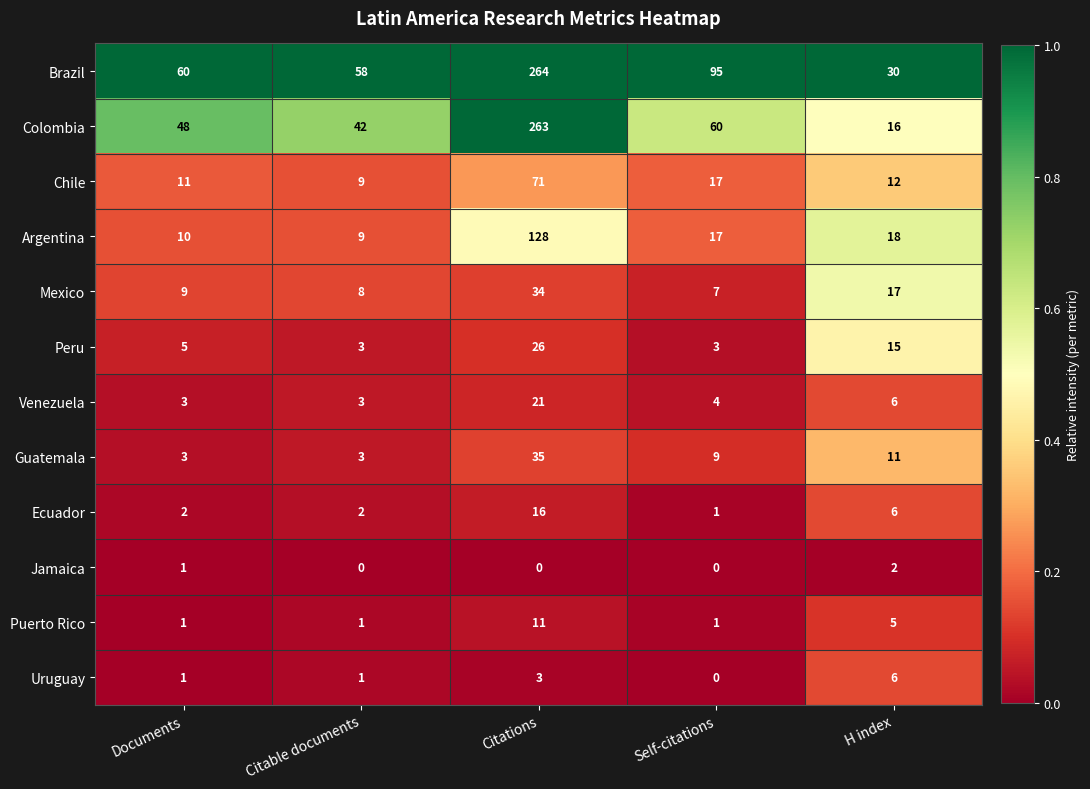

At which category is the sum across all series the highest?

Citations